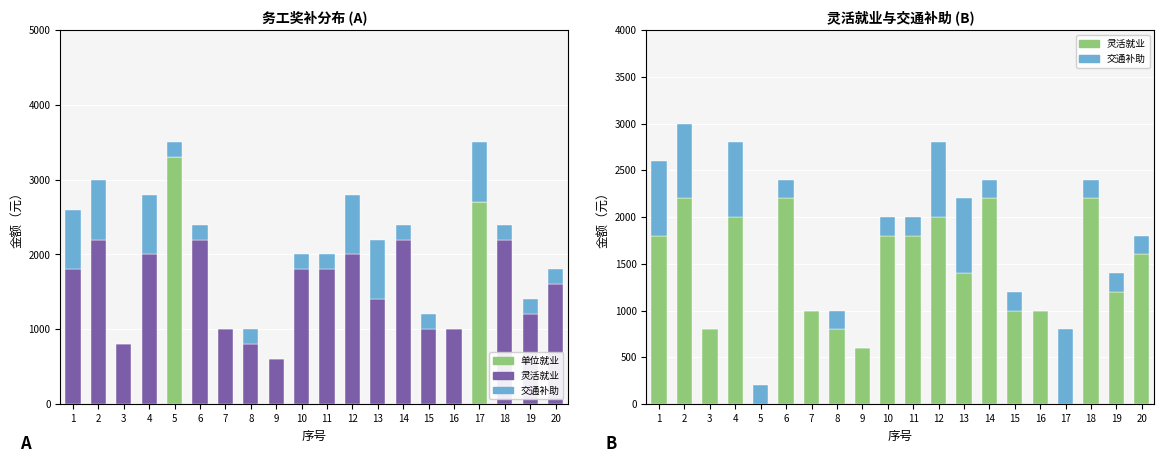

Which category has the lowest value across all series?

1